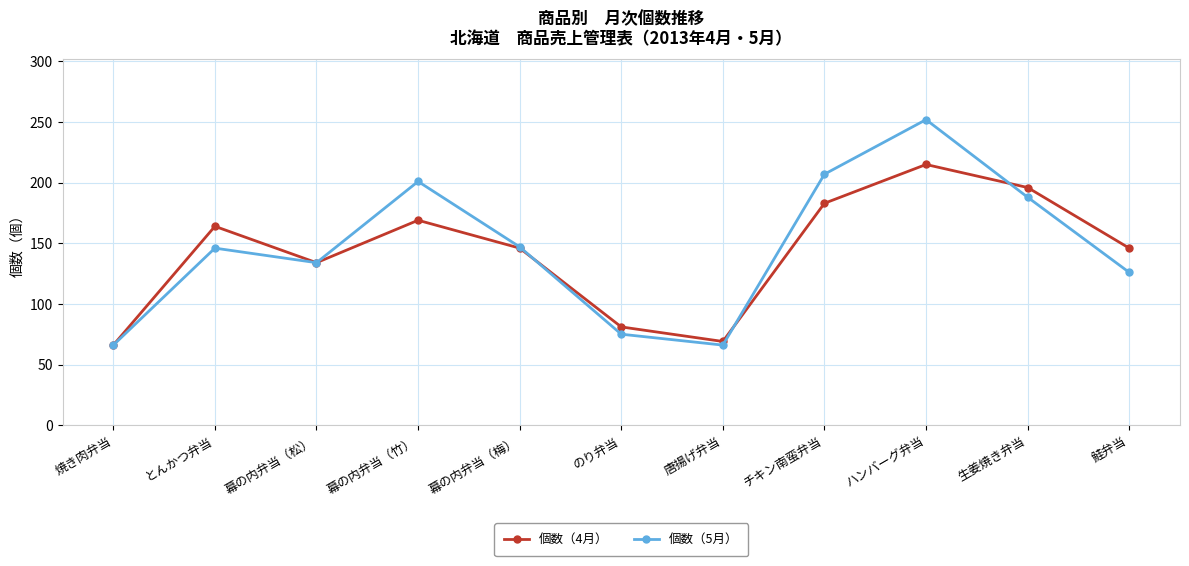

Which series has the widest spread of values?

個数（5月）